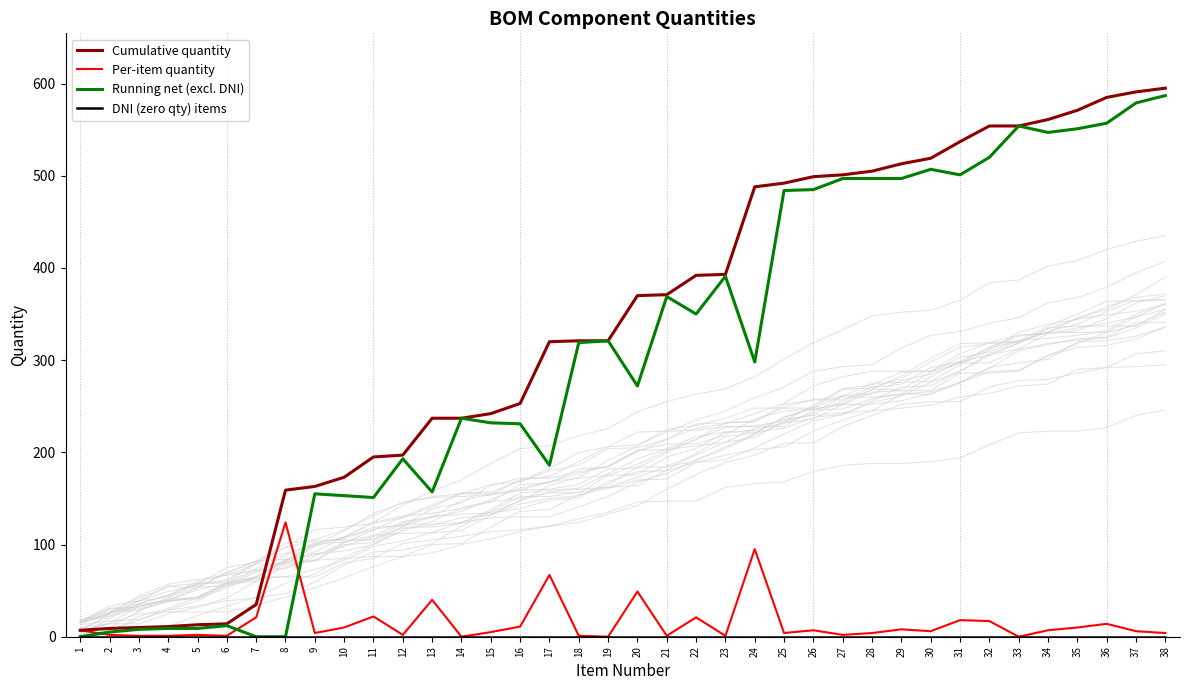

At which label is Per-item quantity closest to 62?

17